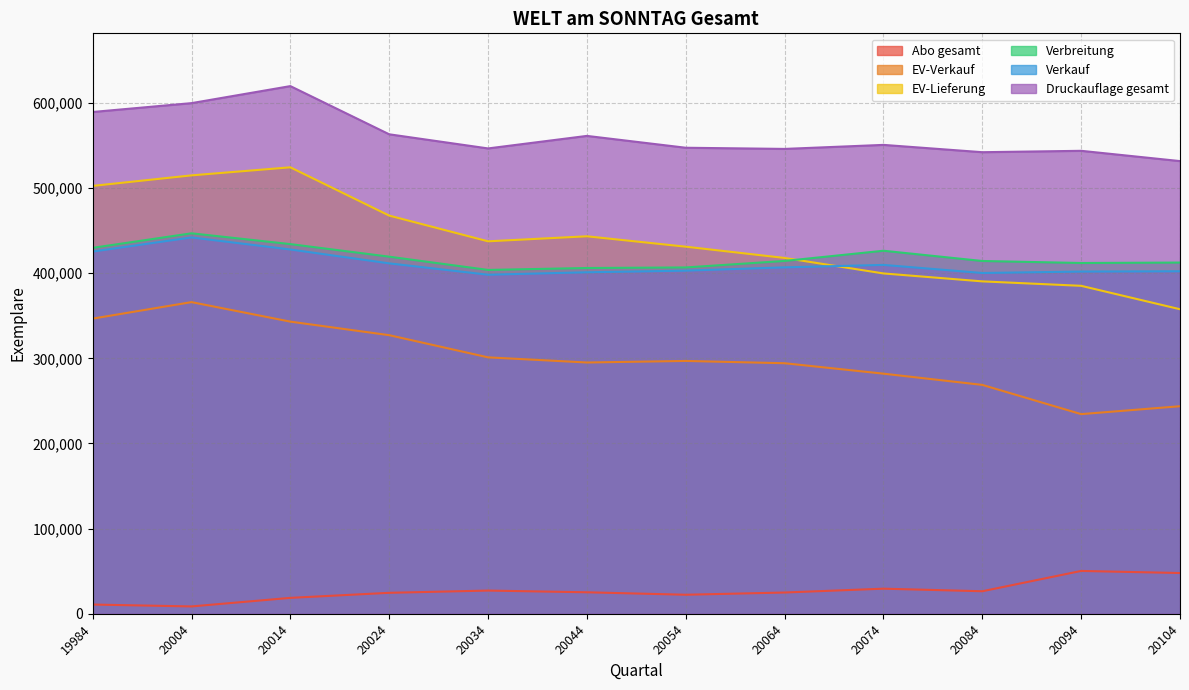

What is the difference between the second highest and second lowest values in the Druckauflage gesamt series?

57620